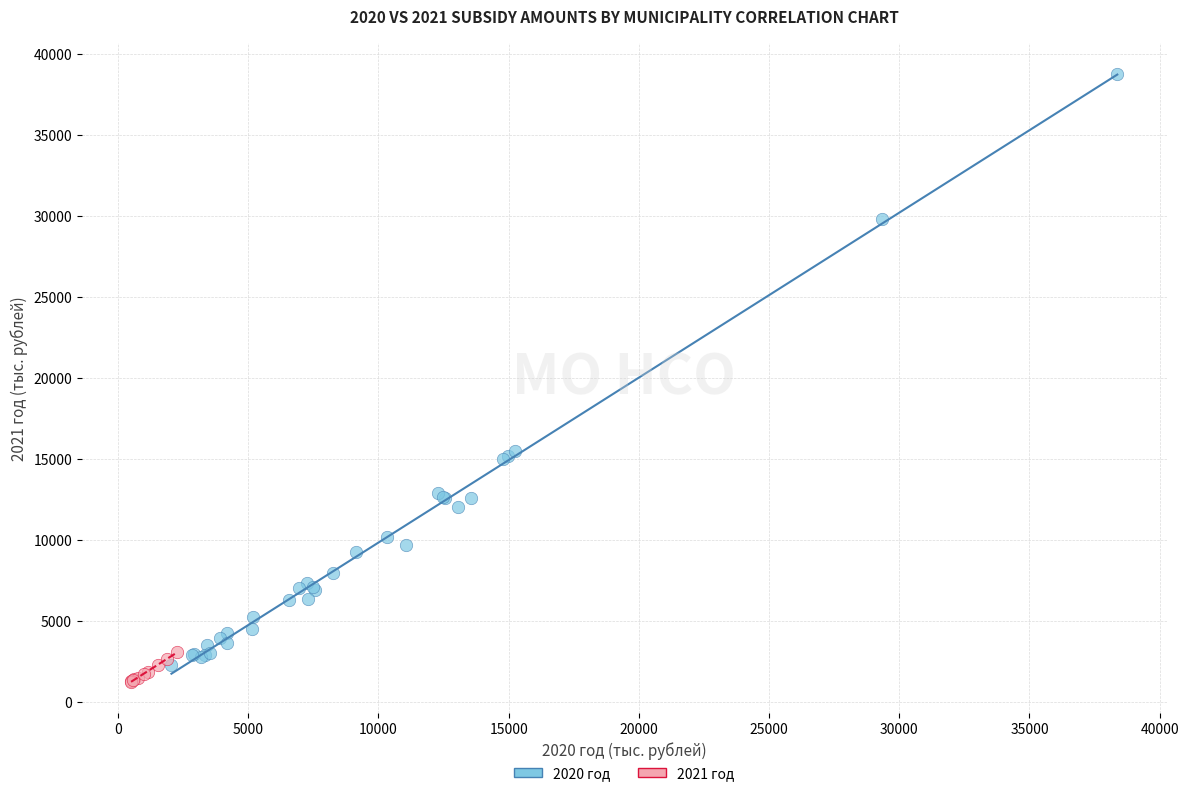

Which series reaches the maximum Y coordinate?

2020 год